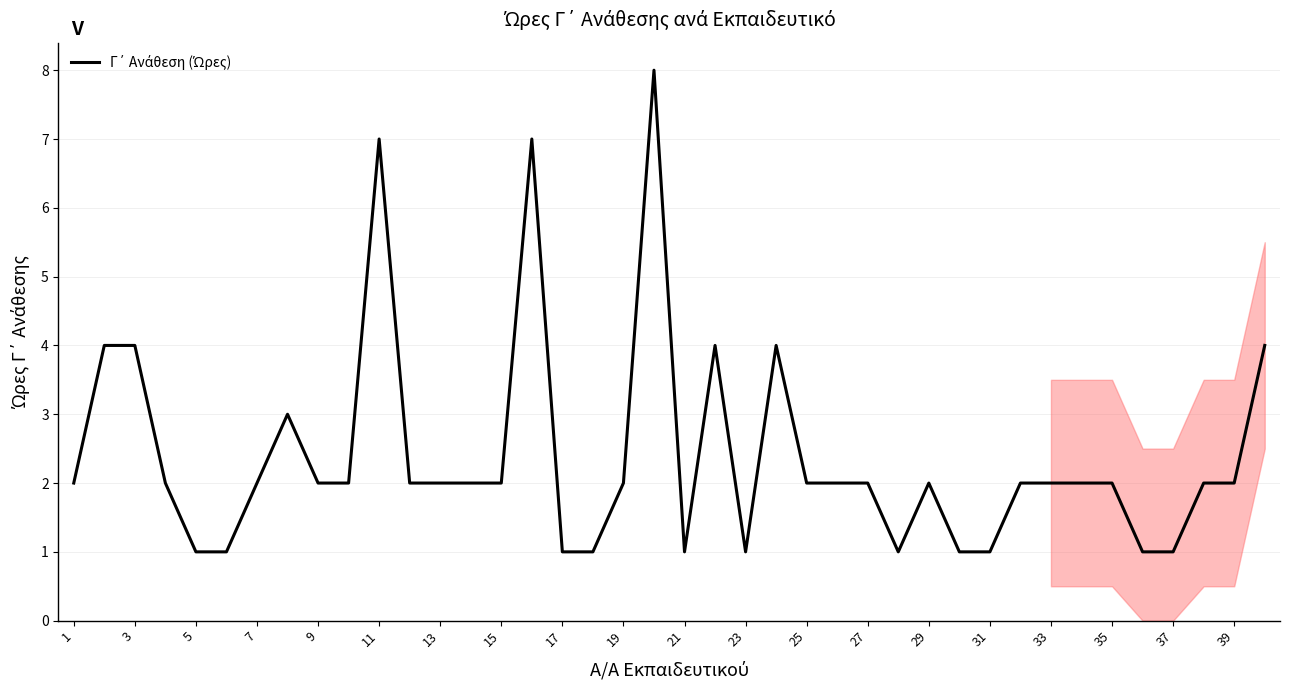

What is the greatest value displayed?

8